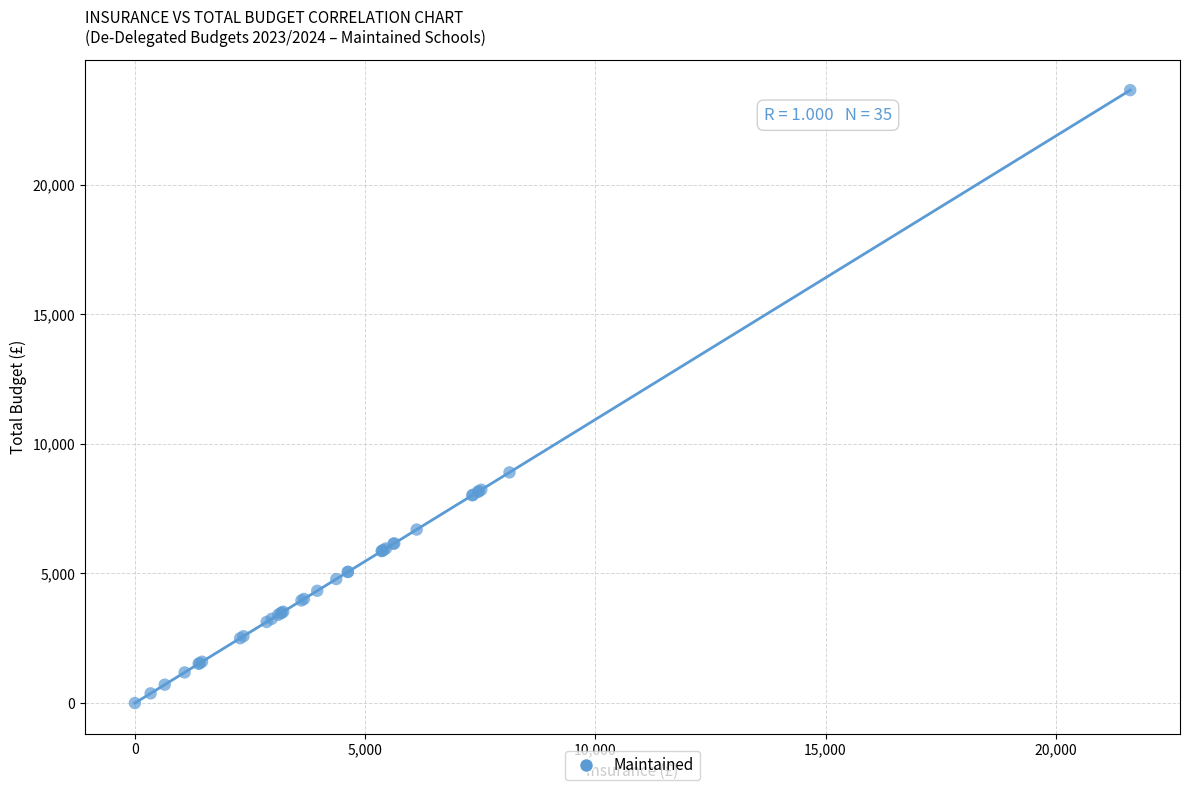

What Y value in the scatter plot is closest to 11823?

8899.8